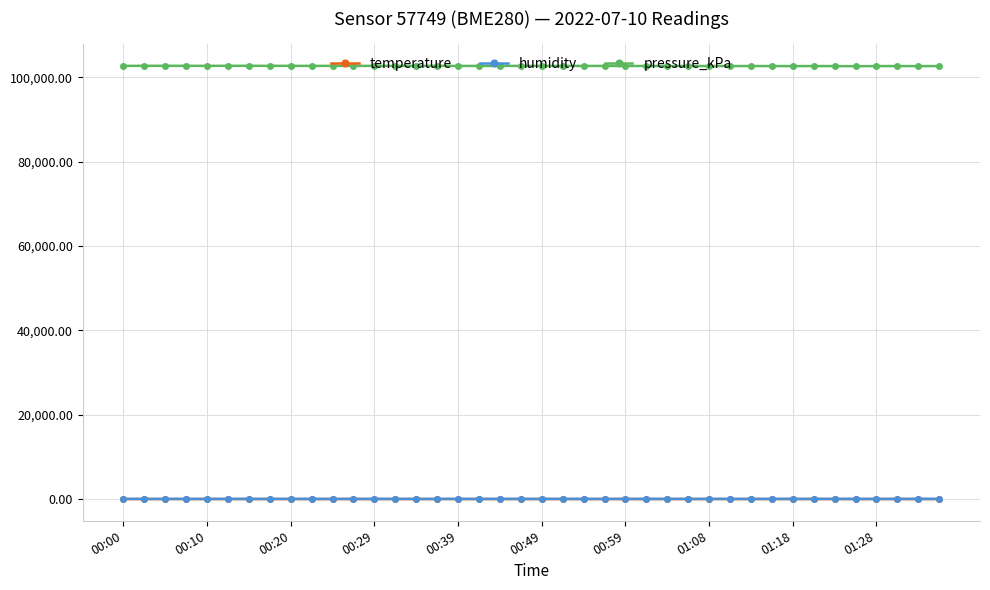

True or false: temperature and humidity cross at least once.

False